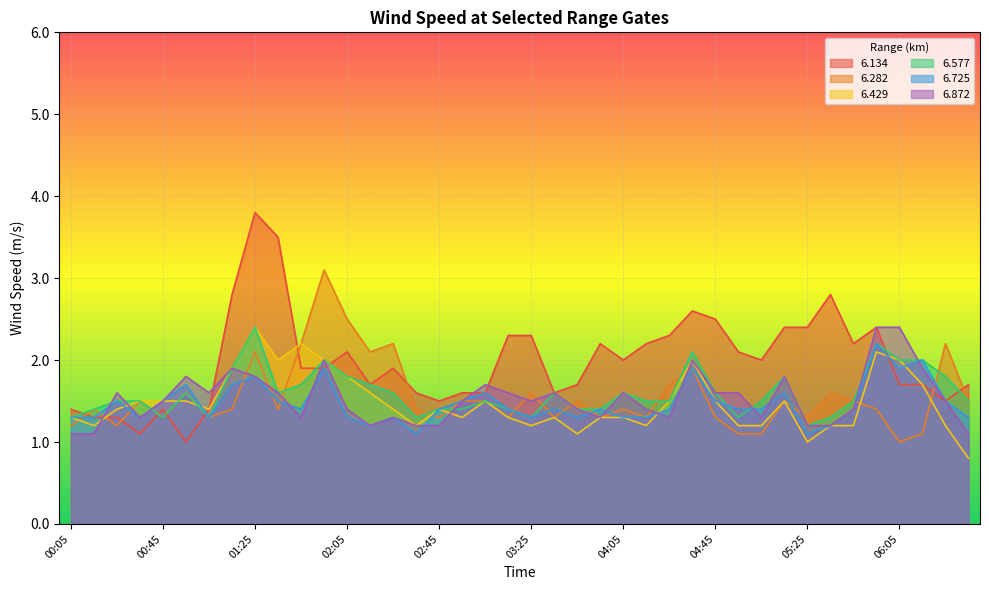

Is it true that 6.577 equals 3.7 at 05:55?

False